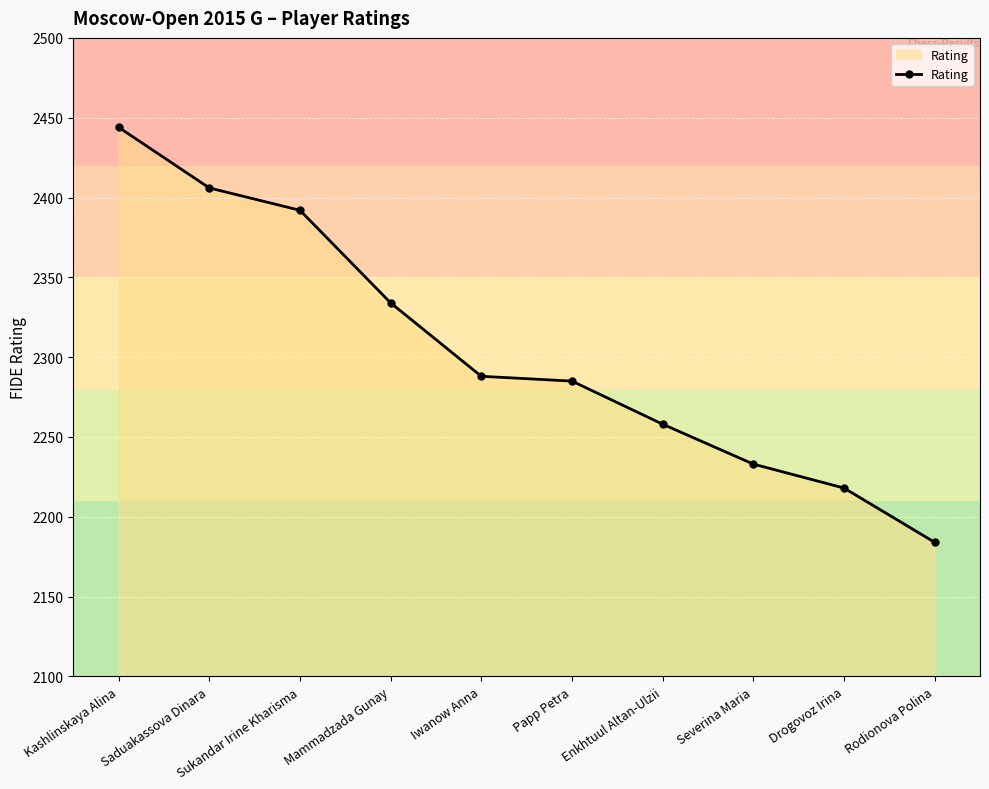

What is the label of the 6th point from the right?

Iwanow Anna